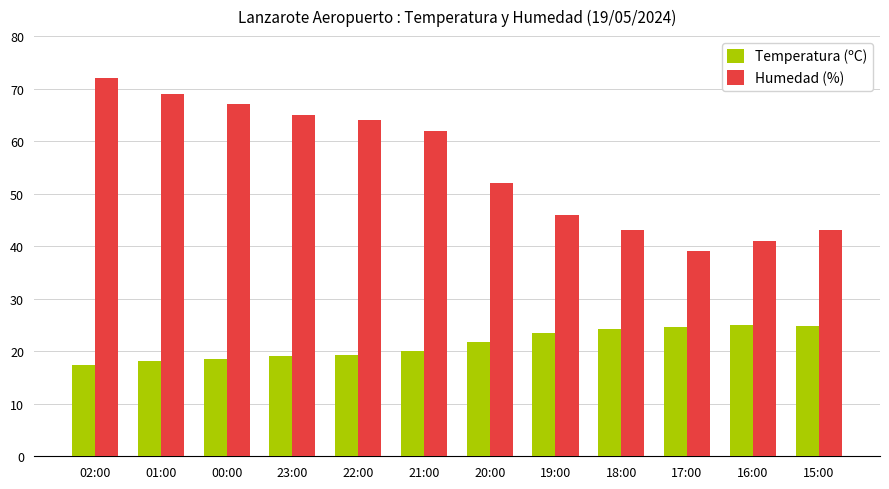

Is the value of Temperatura (ºC) at 20:00 greater than the value of Humedad (%) at 16:00?

No